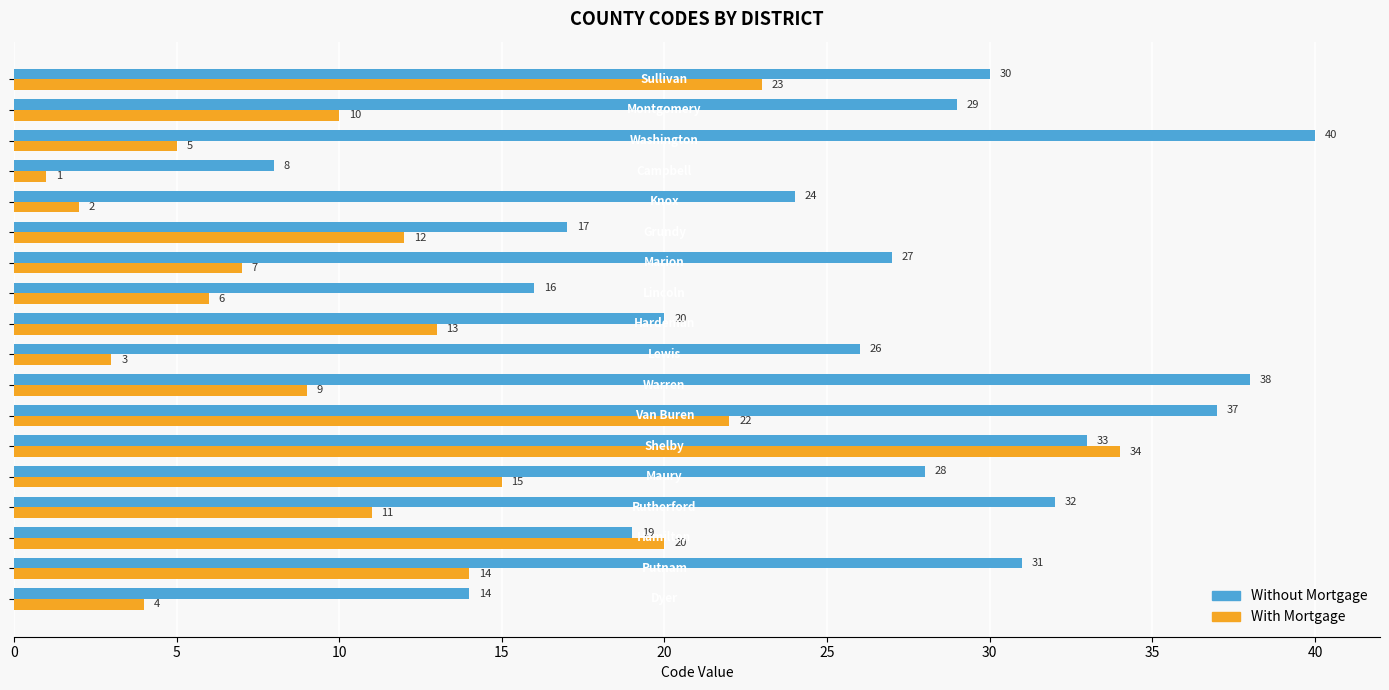

Which series has the largest range (max minus min)?

With Mortgage